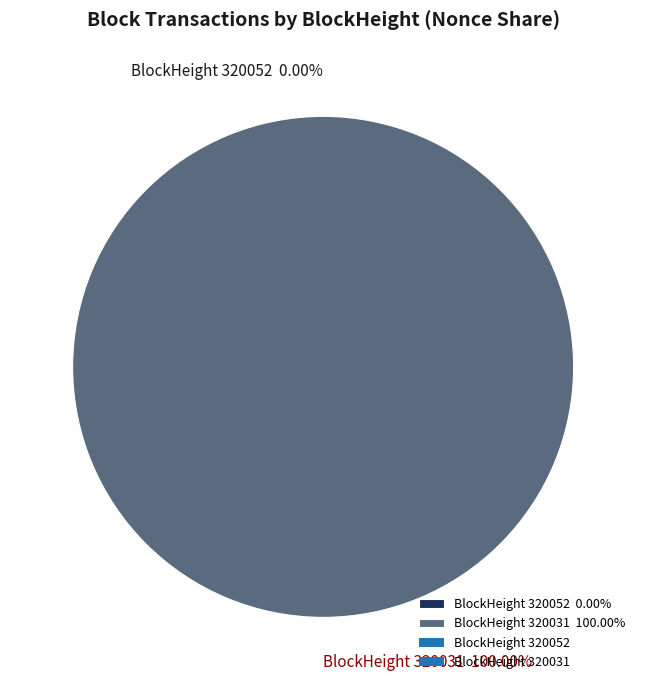

Which category accounts for the majority?

320031